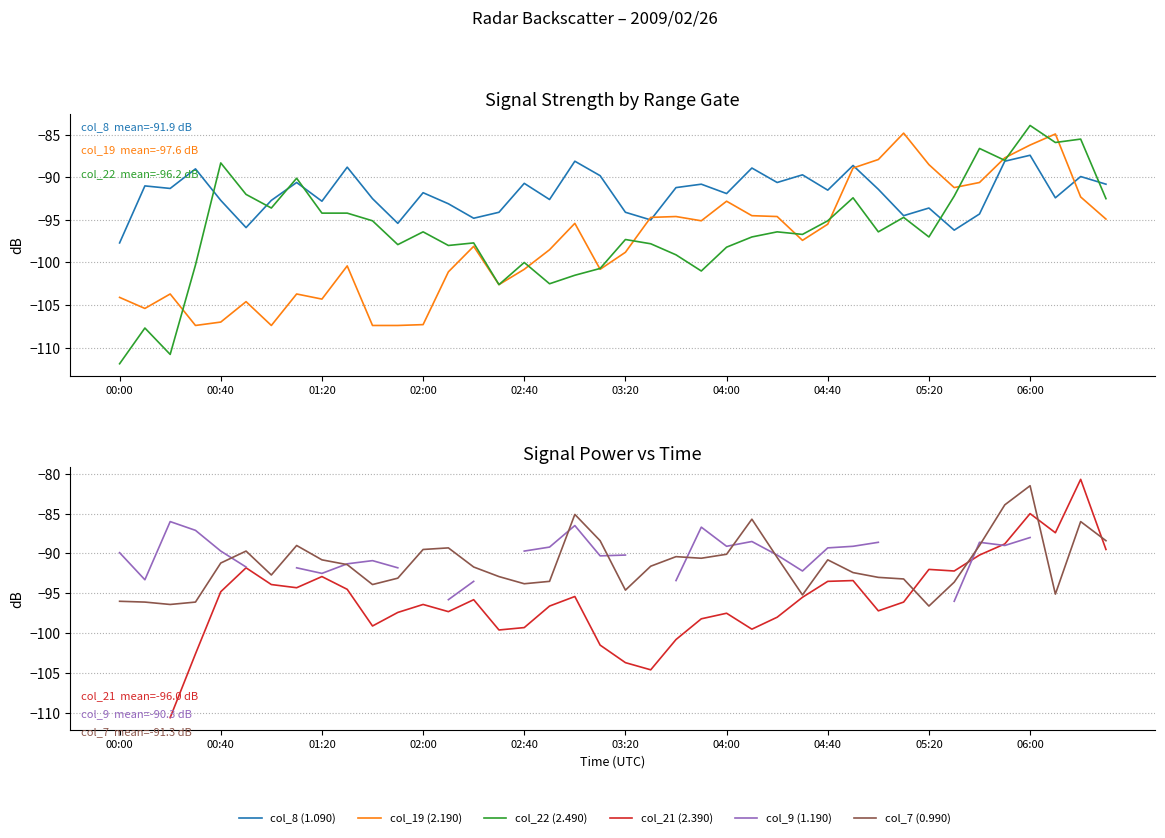

Between 00:40 and 01:20, which is larger?

00:40